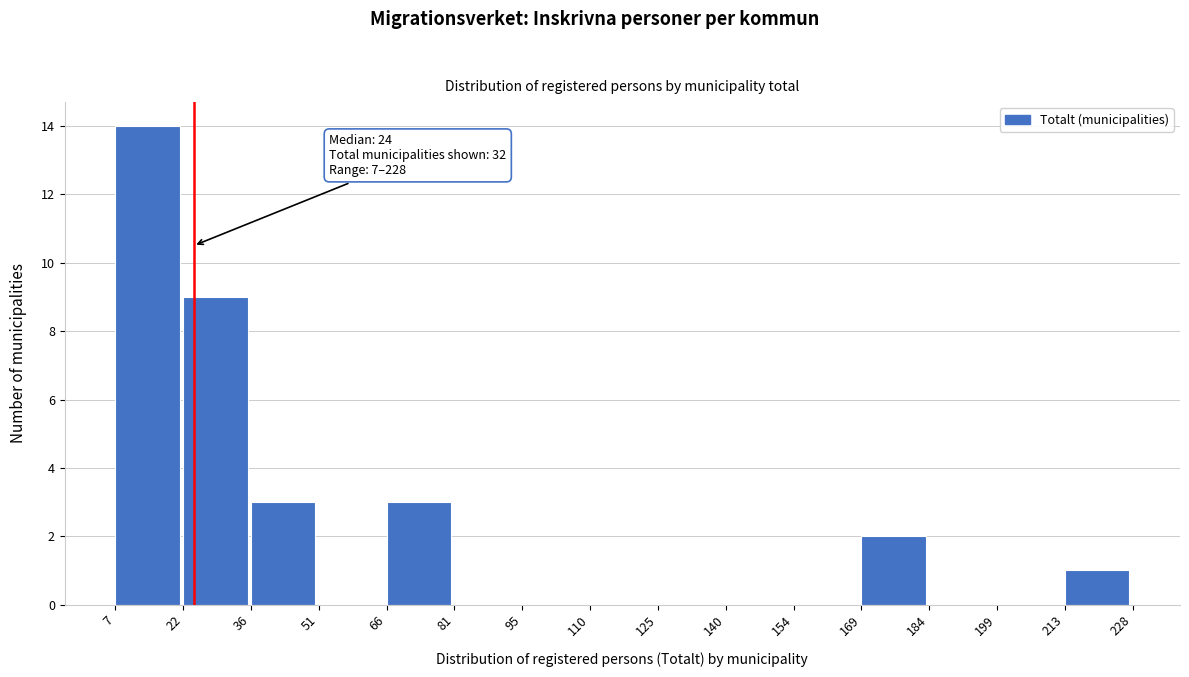

Which range on the x-axis has the tallest bar?

7 to 22